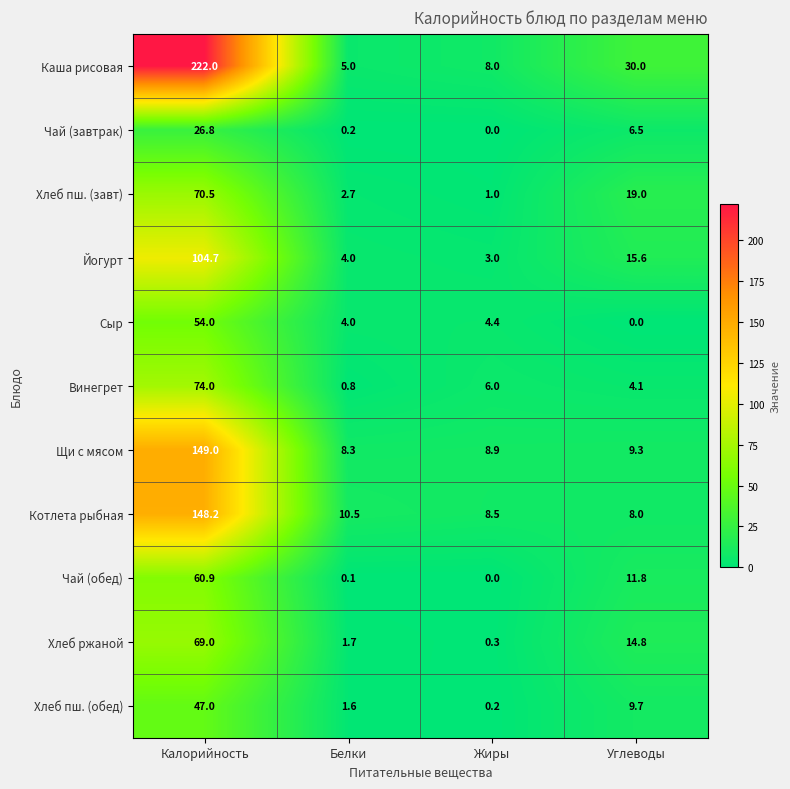

What is the difference between the highest and lowest values at Белки?

10.4